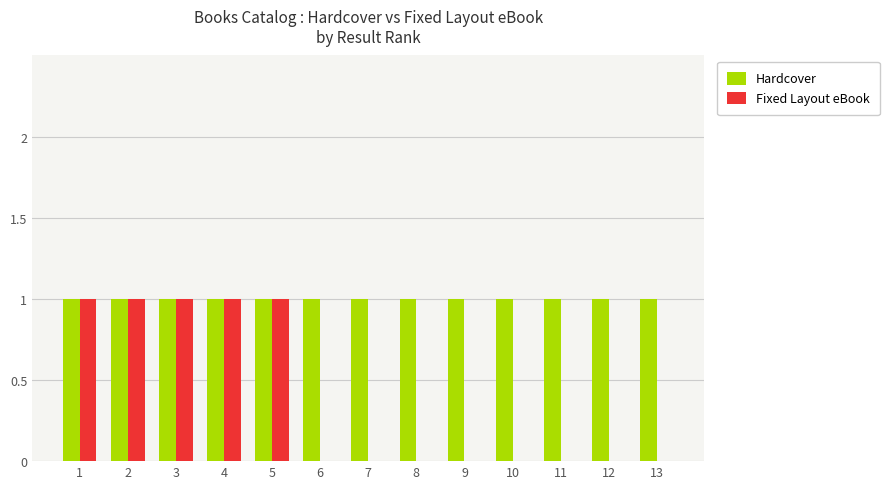

How many groups of bars are there?

13